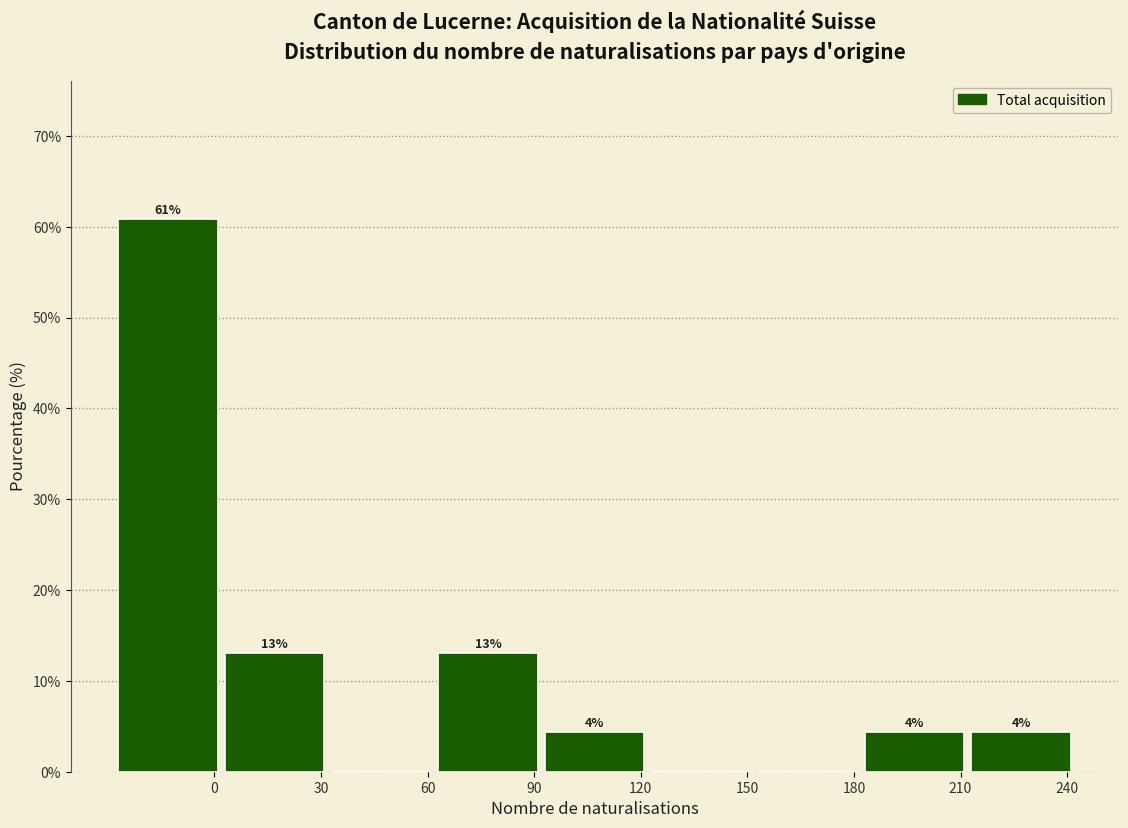

What is the ratio of the value at 210 to the value at 240?

1.0